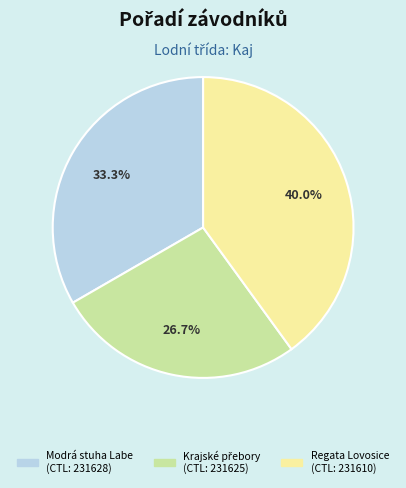

Is there a majority slice in this chart?

No